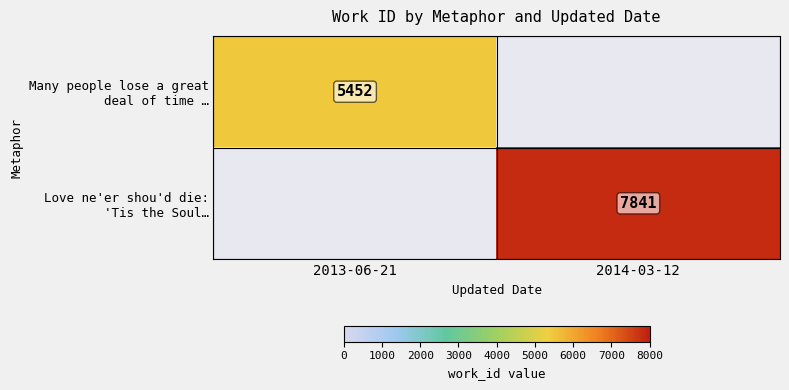

Count the number of data series in this chart.

2